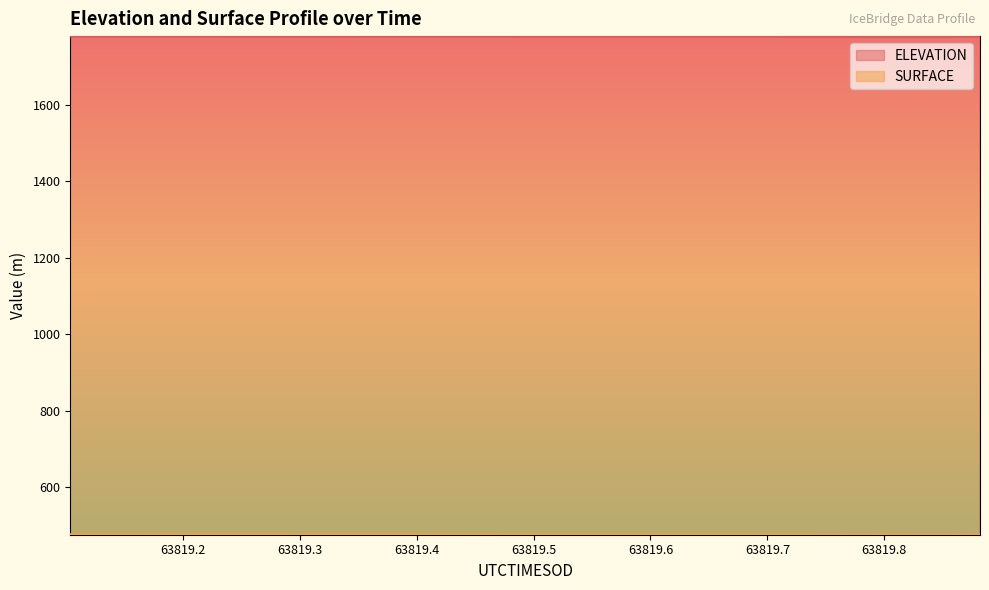

At which category is the sum across all series the highest?

63819.1037